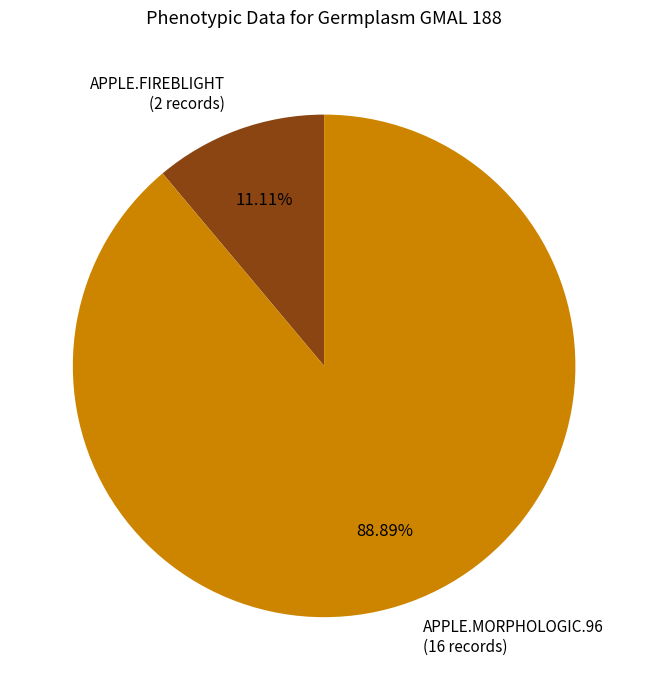

What is the majority slice?

APPLE.MORPHOLOGIC.96